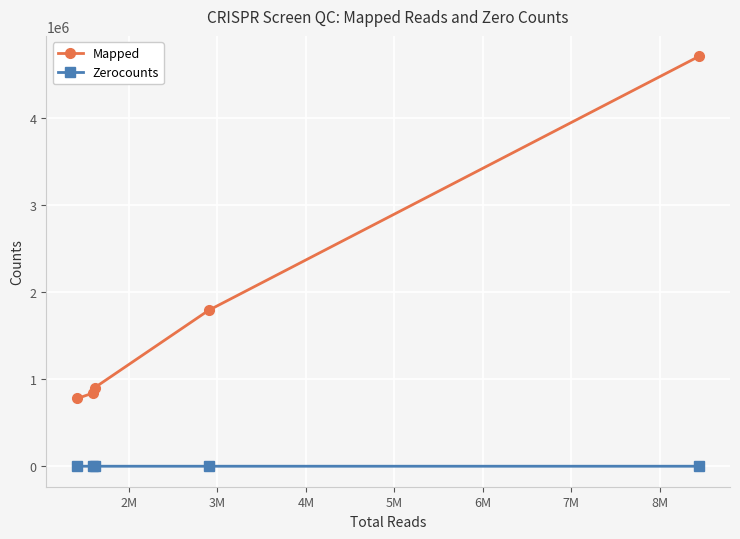

How many series are shown in this chart?

2